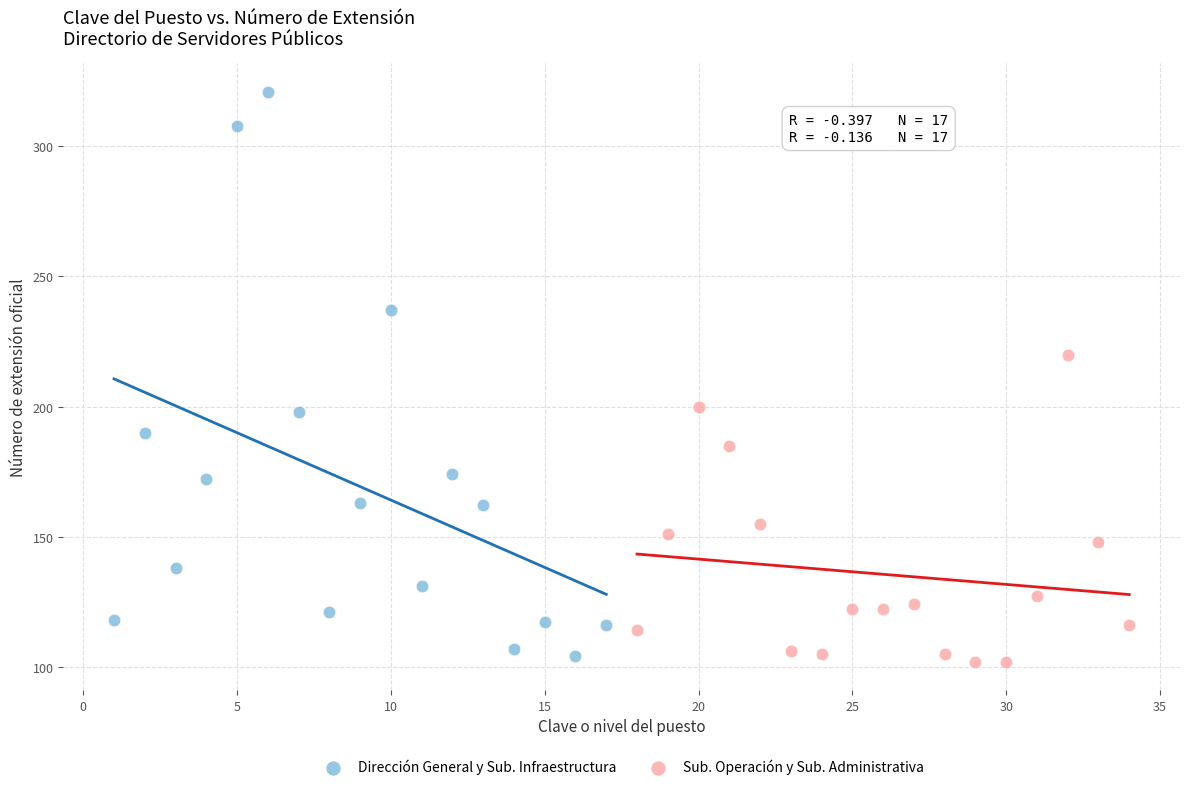

What are all the series names shown in the legend?

Dirección General y Sub. Infraestructura, Sub. Operación y Sub. Administrativa